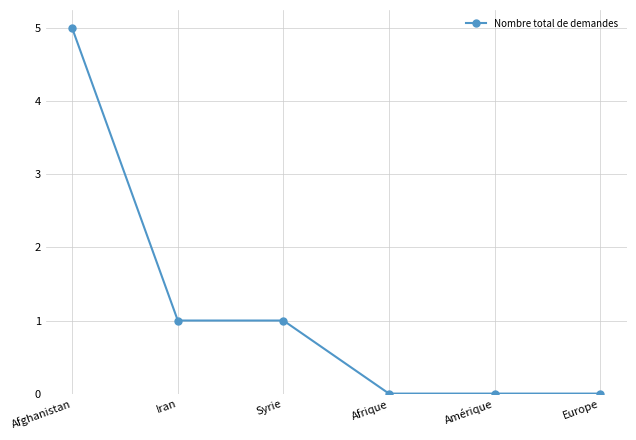

Reading right to left, transcribe all the data shown in this chart.

0	0	0	1	1	5